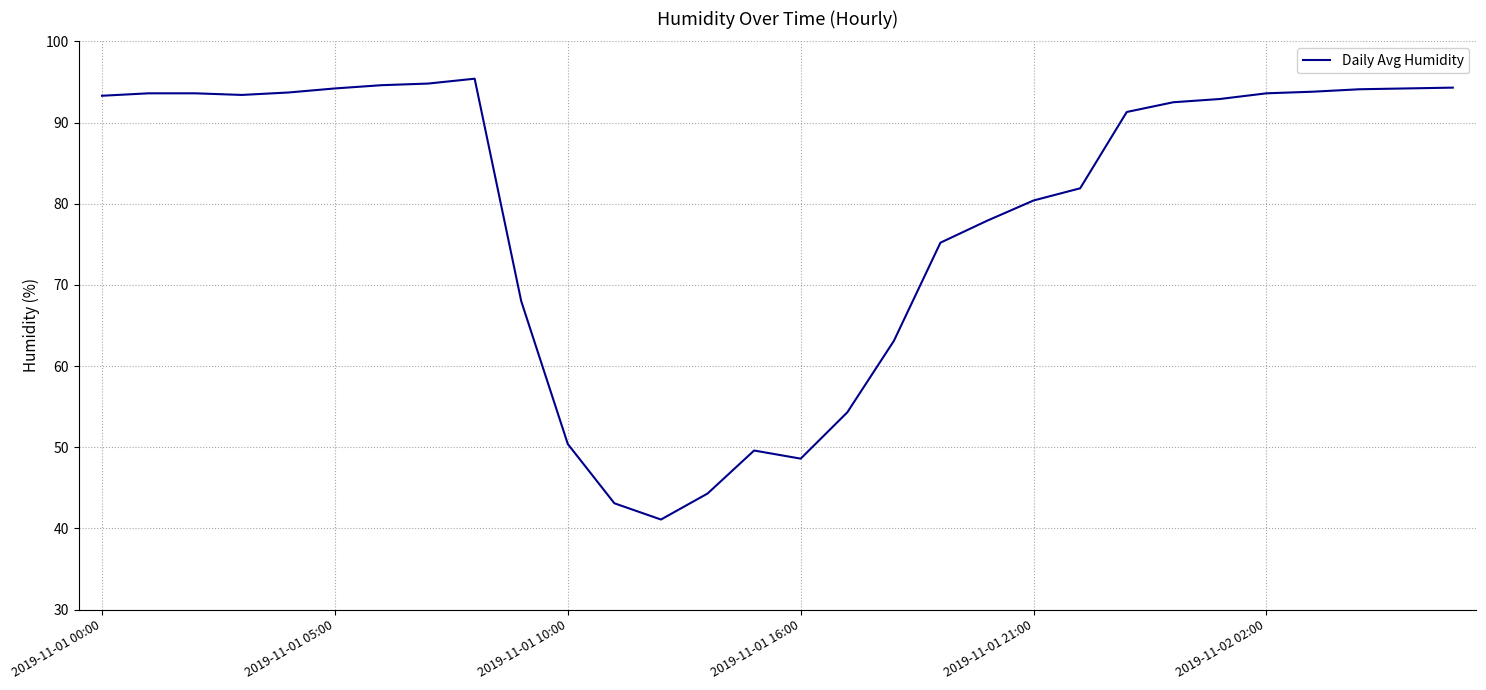

What is the difference between the maximum and minimum values?

54.3